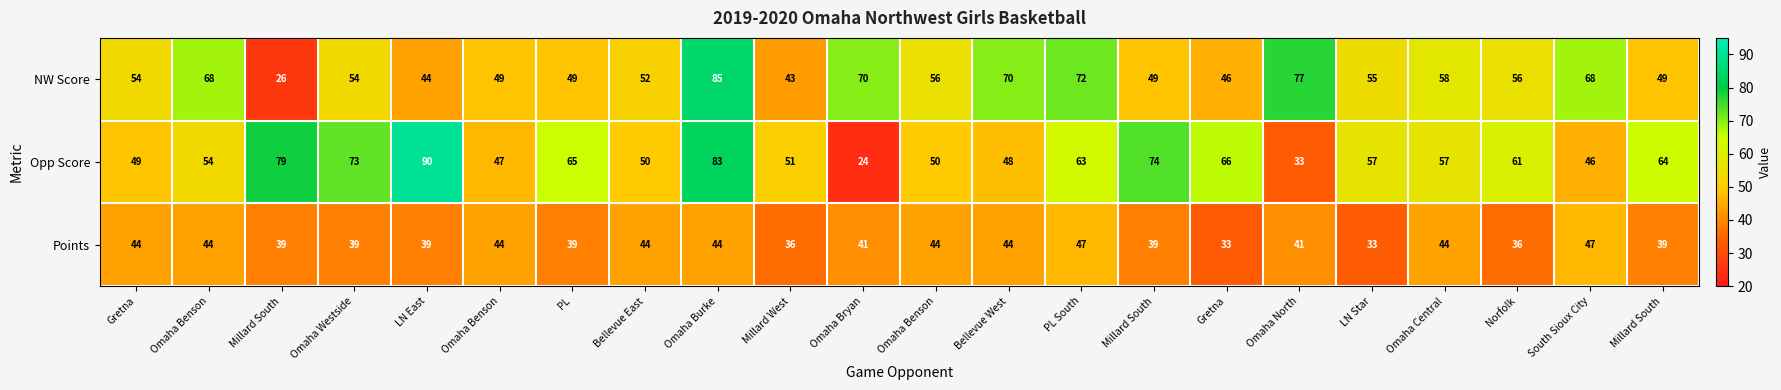

What is the spread (max minus min) of values at LN East?

51